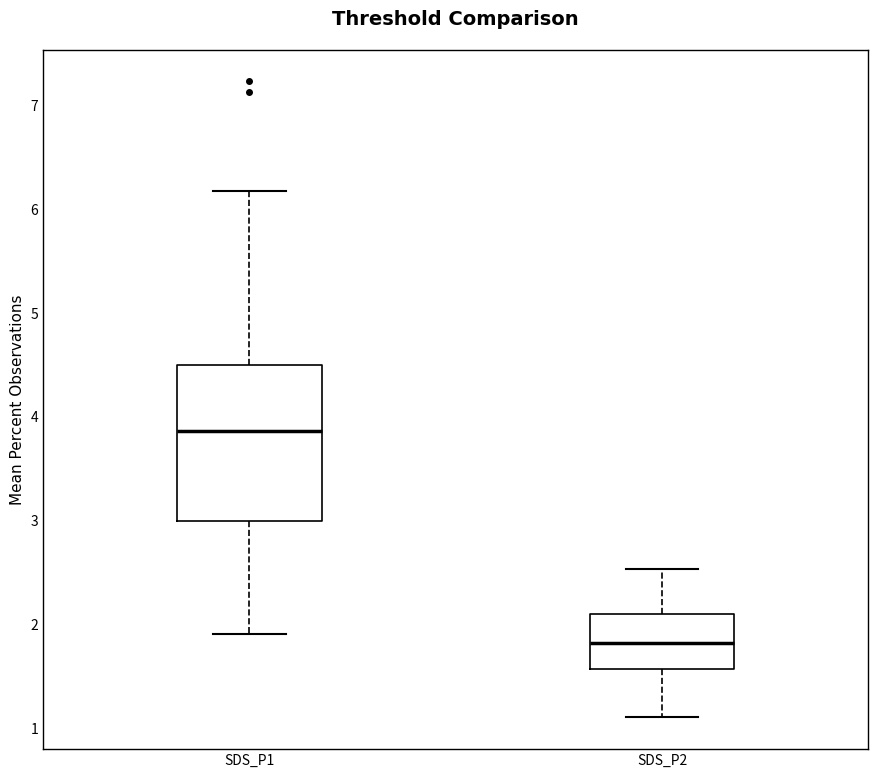

Reading left to right, read every box against the y-axis: the position of its median line, the range the box covers, and the ends of its whiskers. The values are not printed on the chart, so give them approximately, as read against the axis.

SDS_P1: median 3.9, box 3.0 to 4.5, whiskers 1.9 to 6.2
SDS_P2: median 1.8, box 1.6 to 2.1, whiskers 1.1 to 2.5